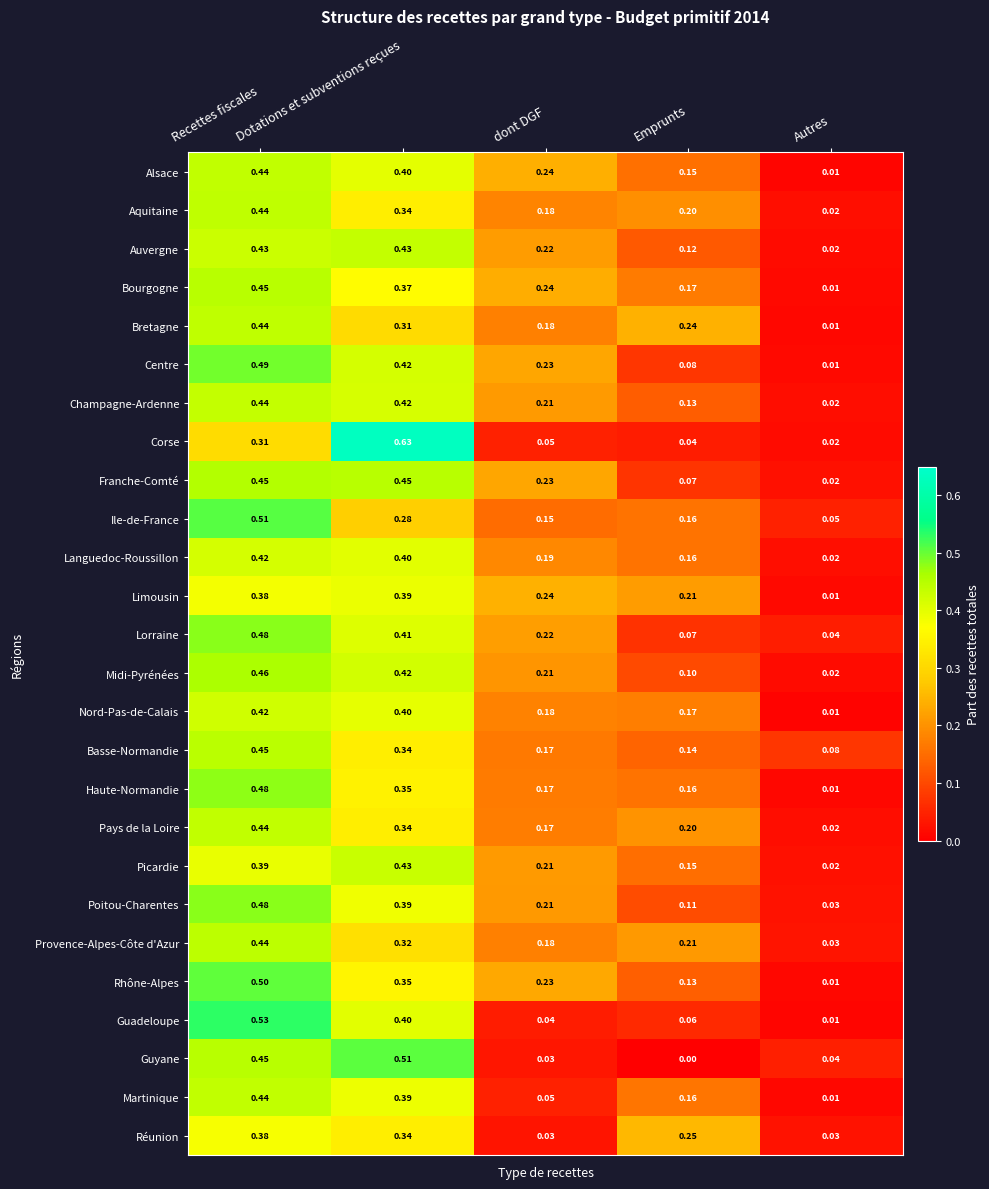

Rank the categories by Rhône-Alpes value from lowest to highest.

Autres, Emprunts, dont DGF, Dotations et subventions reçues, Recettes fiscales